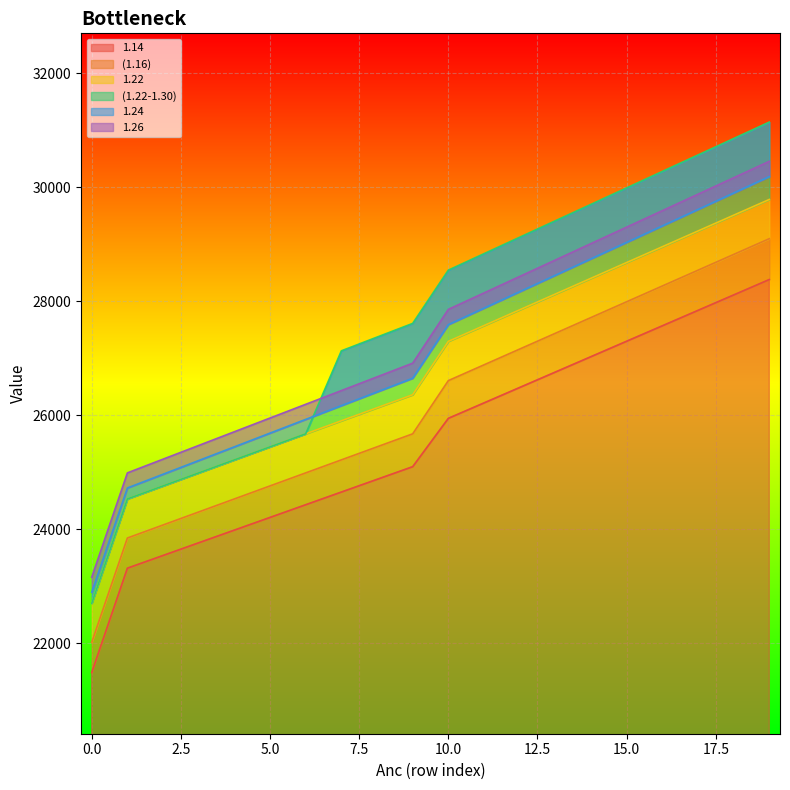

What is the sum of the (1.16) values at 17 and 12?

55711.2